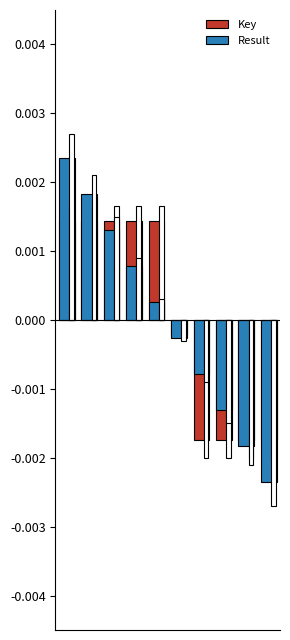

Which series has the largest total across all categories?

Key